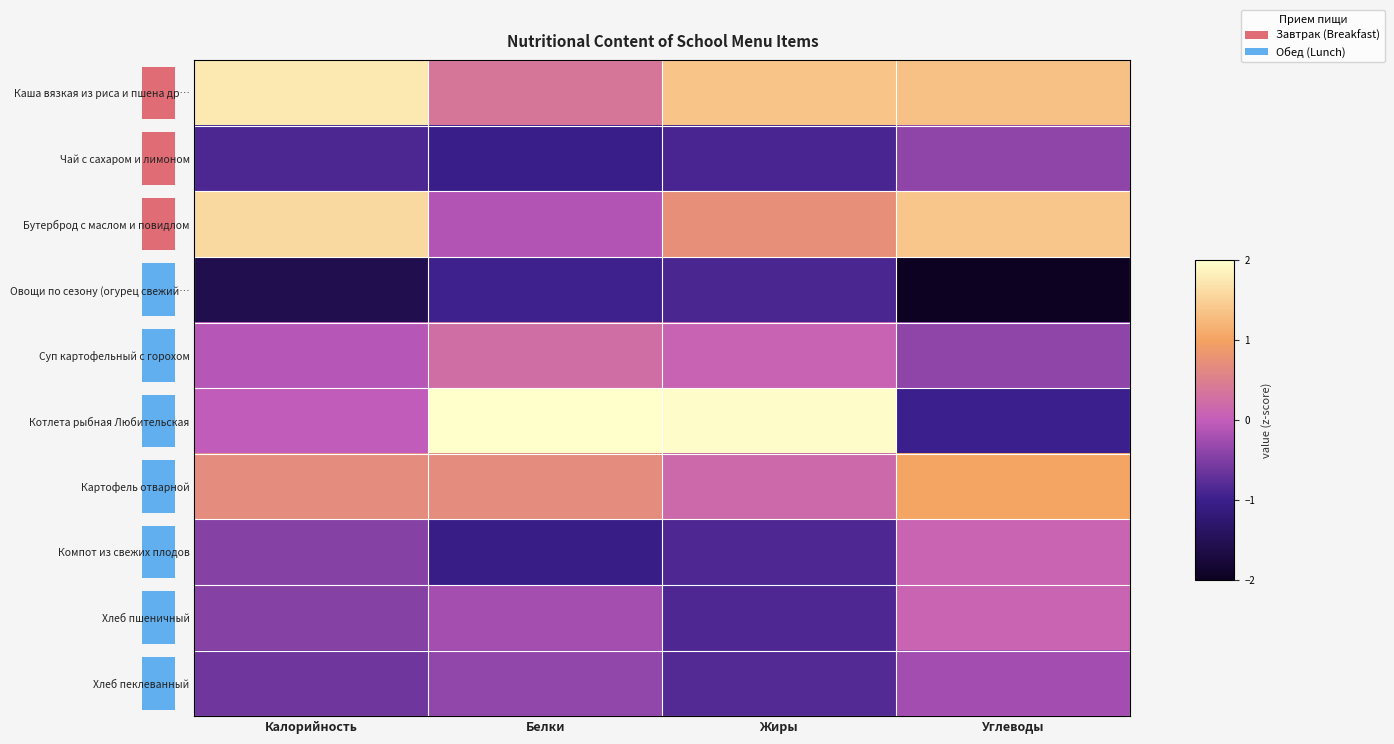

Rank the series by their maximum value, from lowest to highest.

Овощи по сезону (огурец свежий…, Чай с сахаром и лимоном, Хлеб пеклеванный, Компот из свежих плодов, Хлеб пшеничный, Суп картофельный с горохом, Картофель отварной, Бутерброд с маслом и повидлом, Каша вязкая из риса и пшена др…, Котлета рыбная Любительская